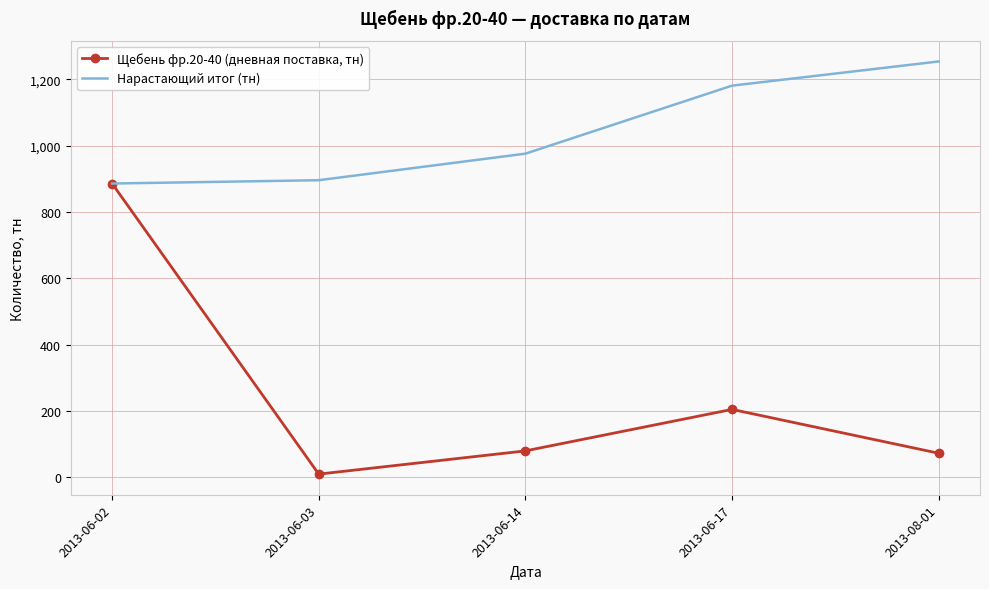

The value of Щебень фр.20-40 (дневная поставка, тн) at 2013-06-02 is 1381.7. True or false?

False